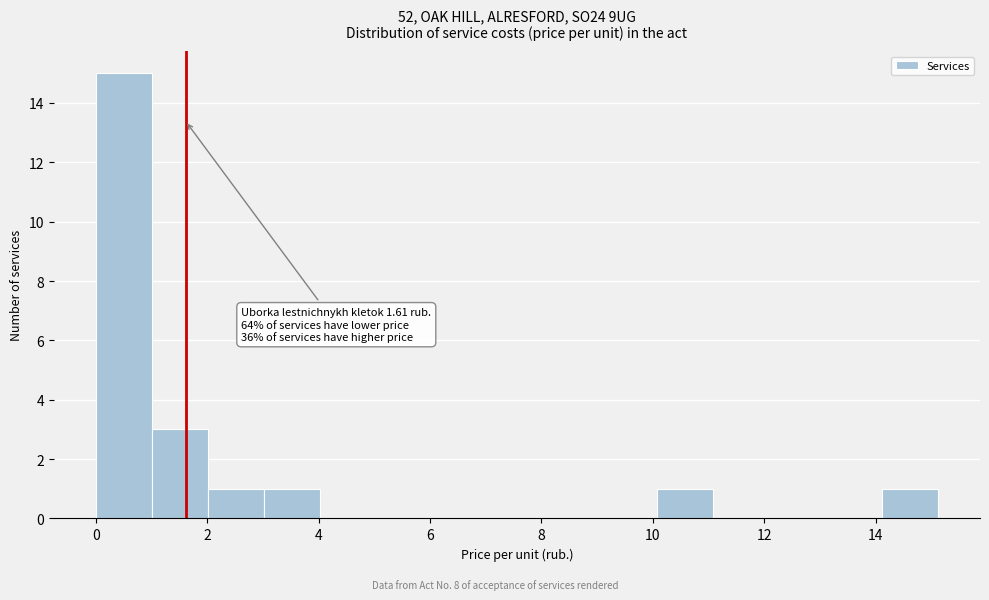

Which range on the x-axis has the tallest bar?

0.0 to 1.0